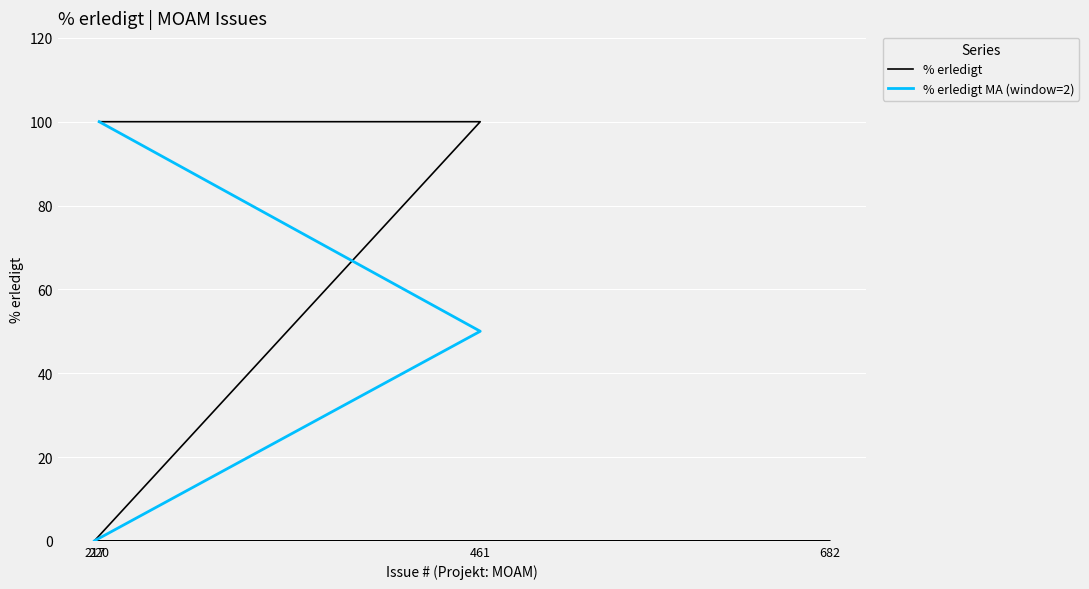

The value at 217 is 0. True or false?

True